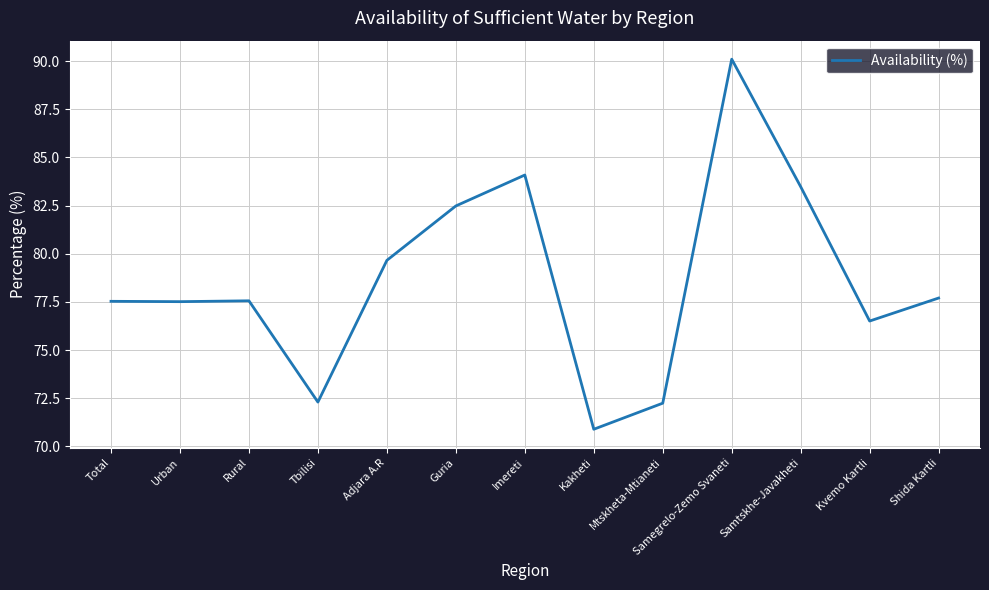

Does the chart have visible grid lines?

Yes